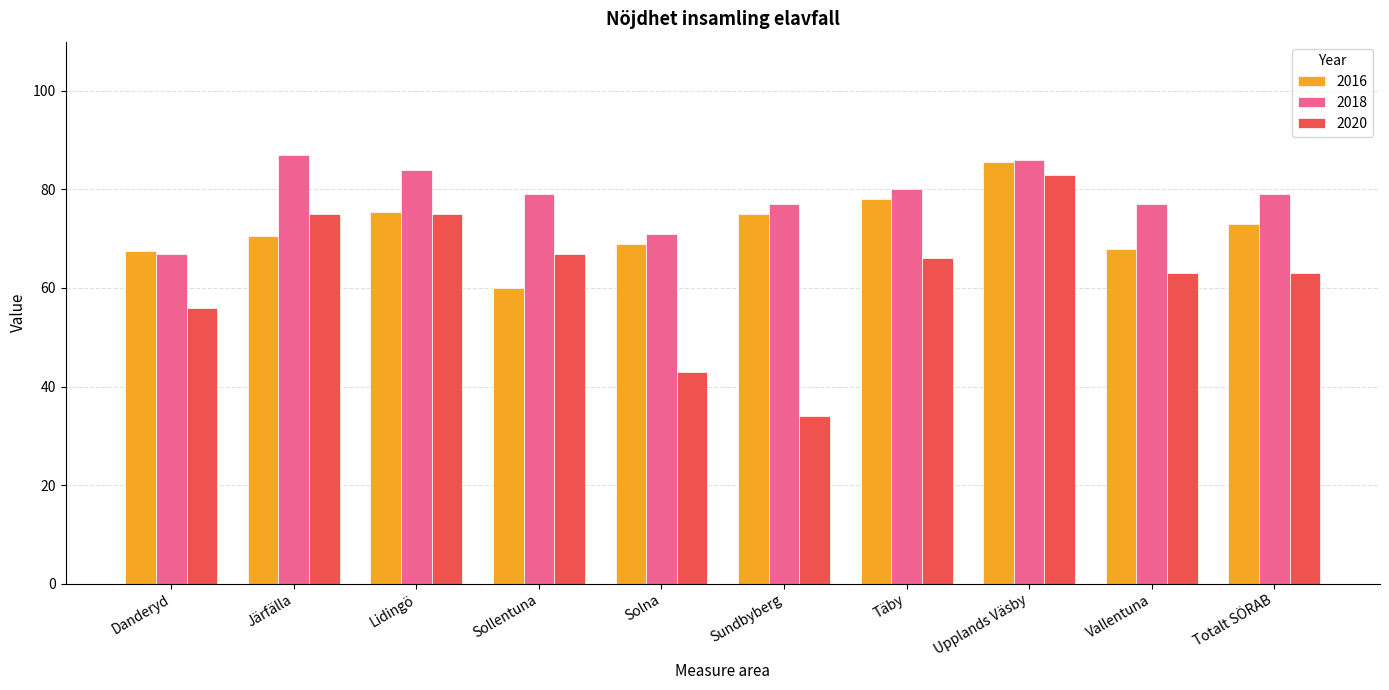

List the series in order of their overall mean, highest first.

2018, 2016, 2020